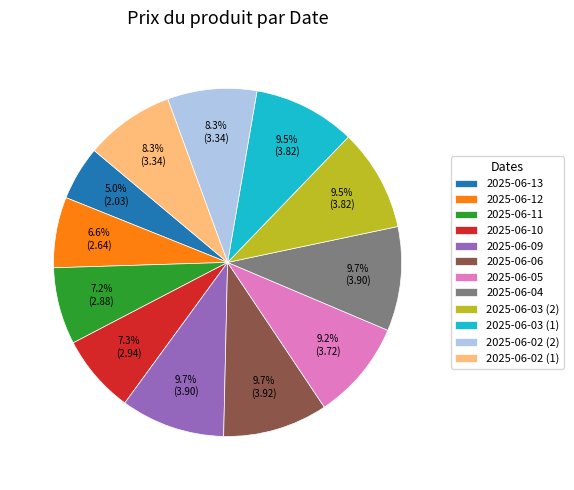

To the nearest percent, what is the difference between the largest and smallest slice percentages?

5%